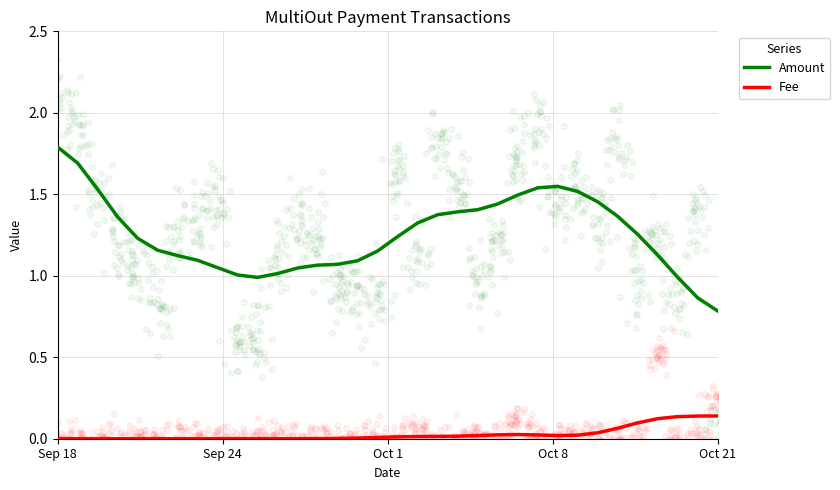

What is the maximum value for Amount?

1.8